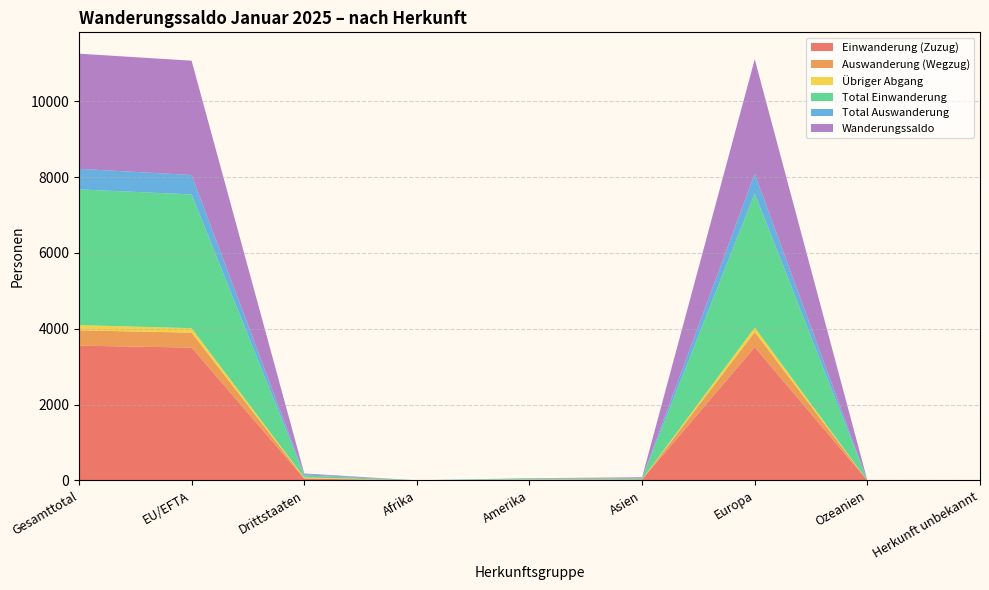

Reading left to right, transcribe all the data shown in this chart.

Einwanderung (Zuzug): Gesamttotal=3554	EU/EFTA=3503	Drittstaaten=51	Afrika=1	Amerika=15	Asien=25	Europa=3513	Ozeanien=0	Herkunft unbekannt=0
Auswanderung (Wegzug): Gesamttotal=404	EU/EFTA=394	Drittstaaten=10	Afrika=0	Amerika=4	Asien=2	Europa=398	Ozeanien=0	Herkunft unbekannt=0
Übriger Abgang: Gesamttotal=138	EU/EFTA=118	Drittstaaten=20	Afrika=1	Amerika=10	Asien=5	Europa=122	Ozeanien=0	Herkunft unbekannt=0
Total Einwanderung: Gesamttotal=3578	EU/EFTA=3526	Drittstaaten=52	Afrika=1	Amerika=15	Asien=26	Europa=3536	Ozeanien=0	Herkunft unbekannt=0
Total Auswanderung: Gesamttotal=542	EU/EFTA=512	Drittstaaten=30	Afrika=1	Amerika=14	Asien=7	Europa=520	Ozeanien=0	Herkunft unbekannt=0
Wanderungssaldo: Gesamttotal=3036	EU/EFTA=3014	Drittstaaten=22	Afrika=0	Amerika=1	Asien=19	Europa=3016	Ozeanien=0	Herkunft unbekannt=0